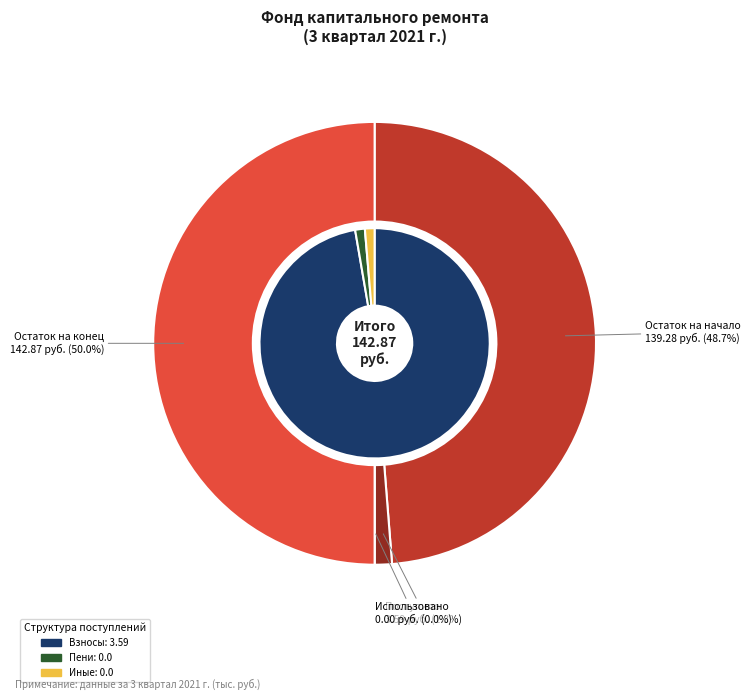

What is the spread (max minus min) of values at Остаток на начало?

139.3